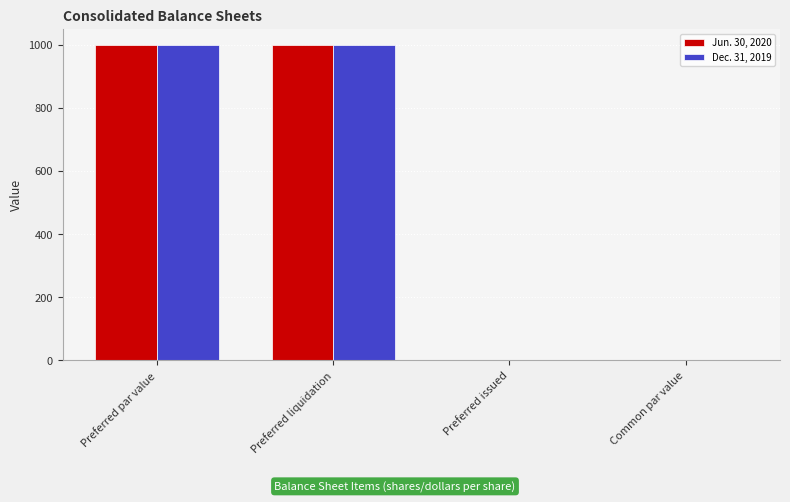

What is the total value across all series at Preferred liquidation?

2000